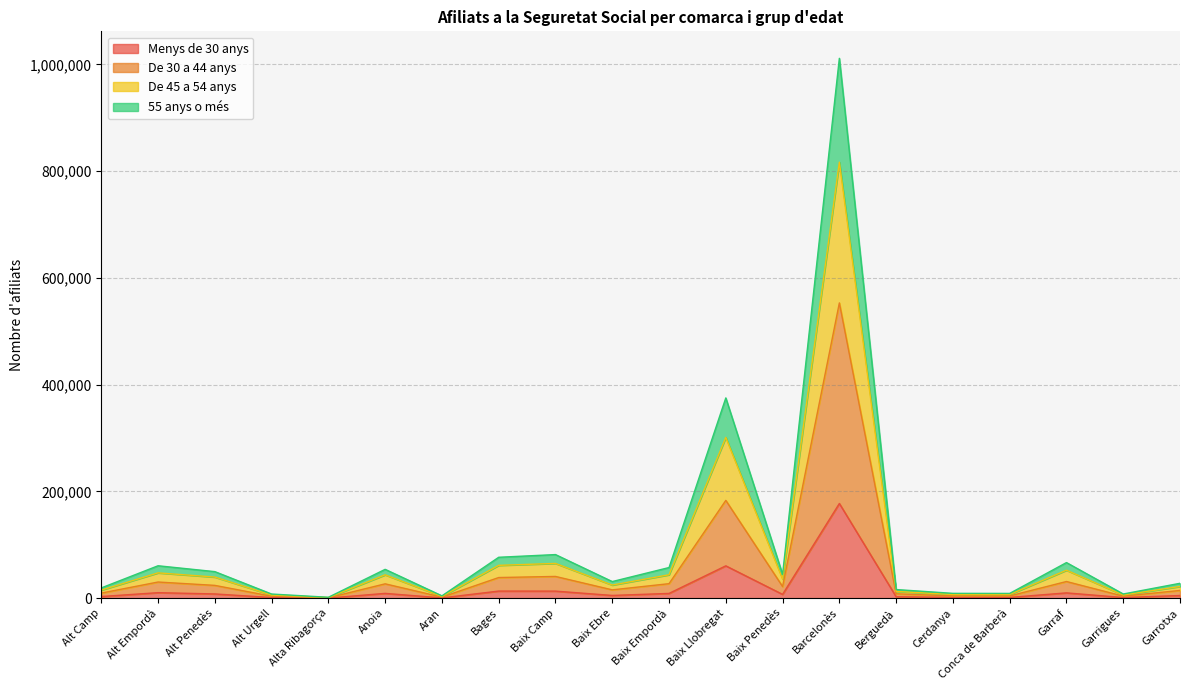

Which category has the highest value in the Menys de 30 anys series?

Barcelonès